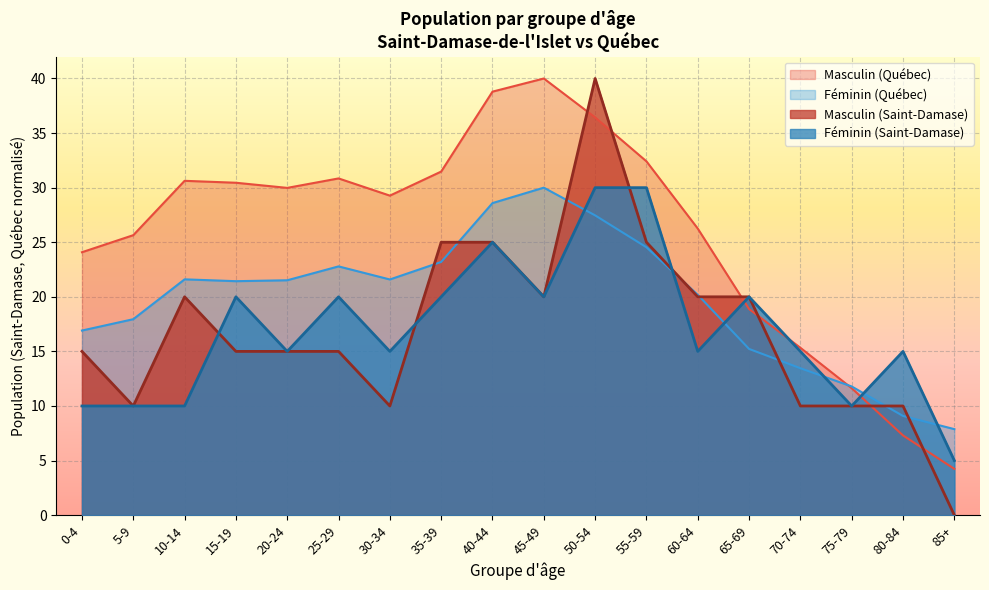

How many lines are shown in the chart?

4